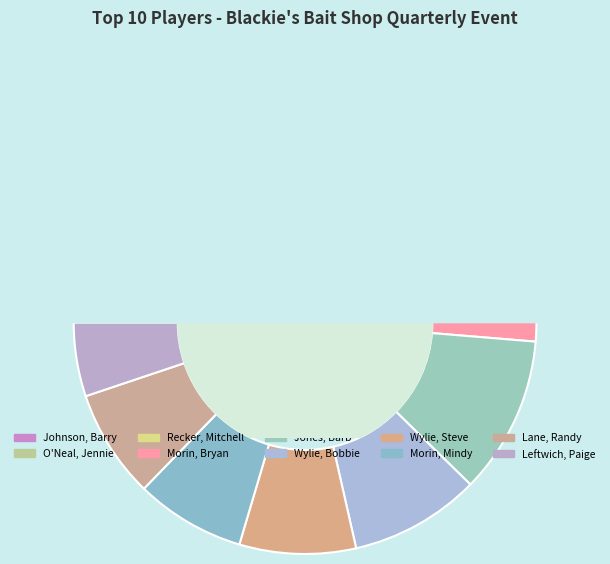

How much of the chart is everything except Jones, Barb?

89.0%